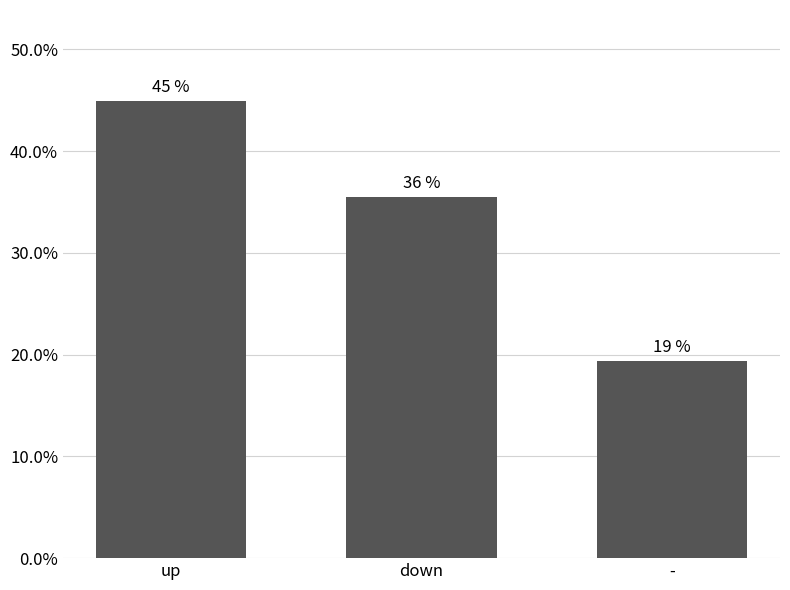

Rank the categories by value from highest to lowest.

up, down, -